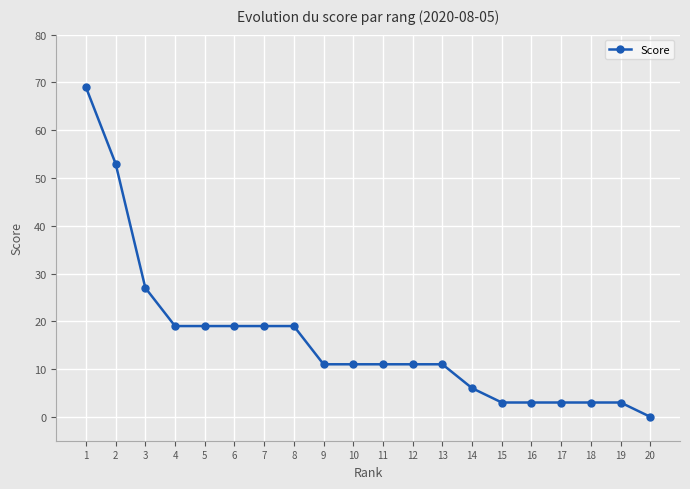

What is the sum of all values?

320